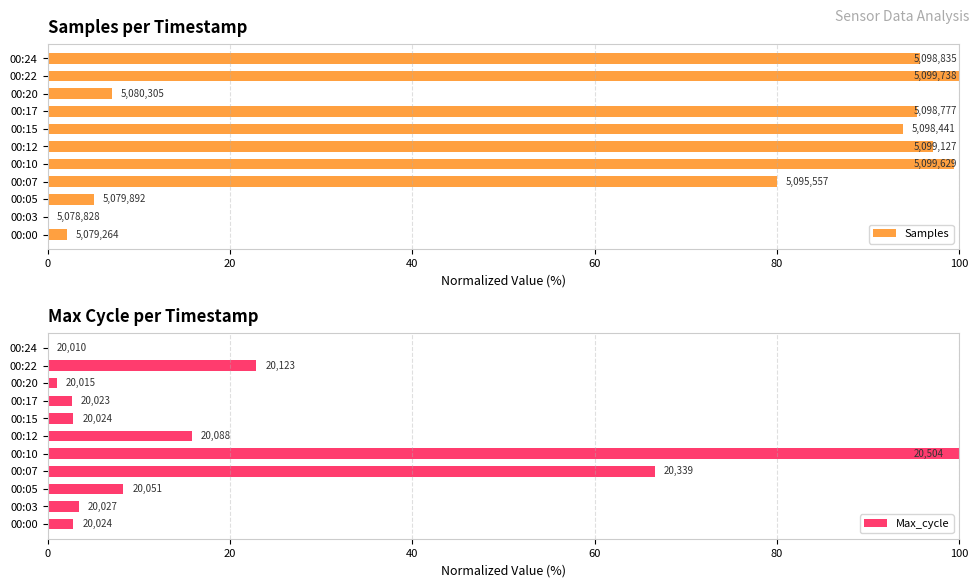

How many data points does each series have?

11